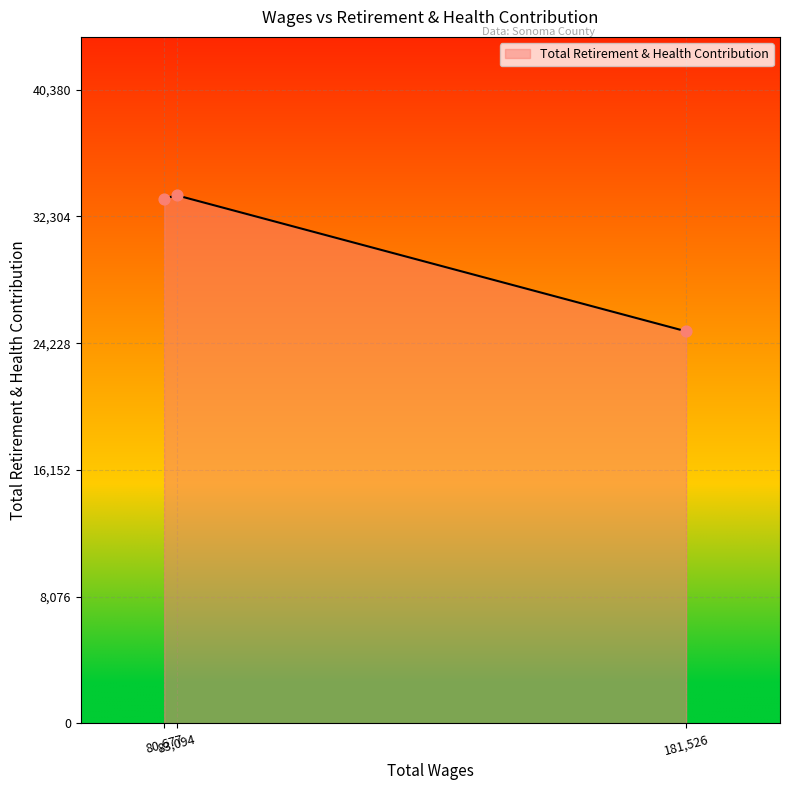

What is the difference between the maximum and minimum values?

8666